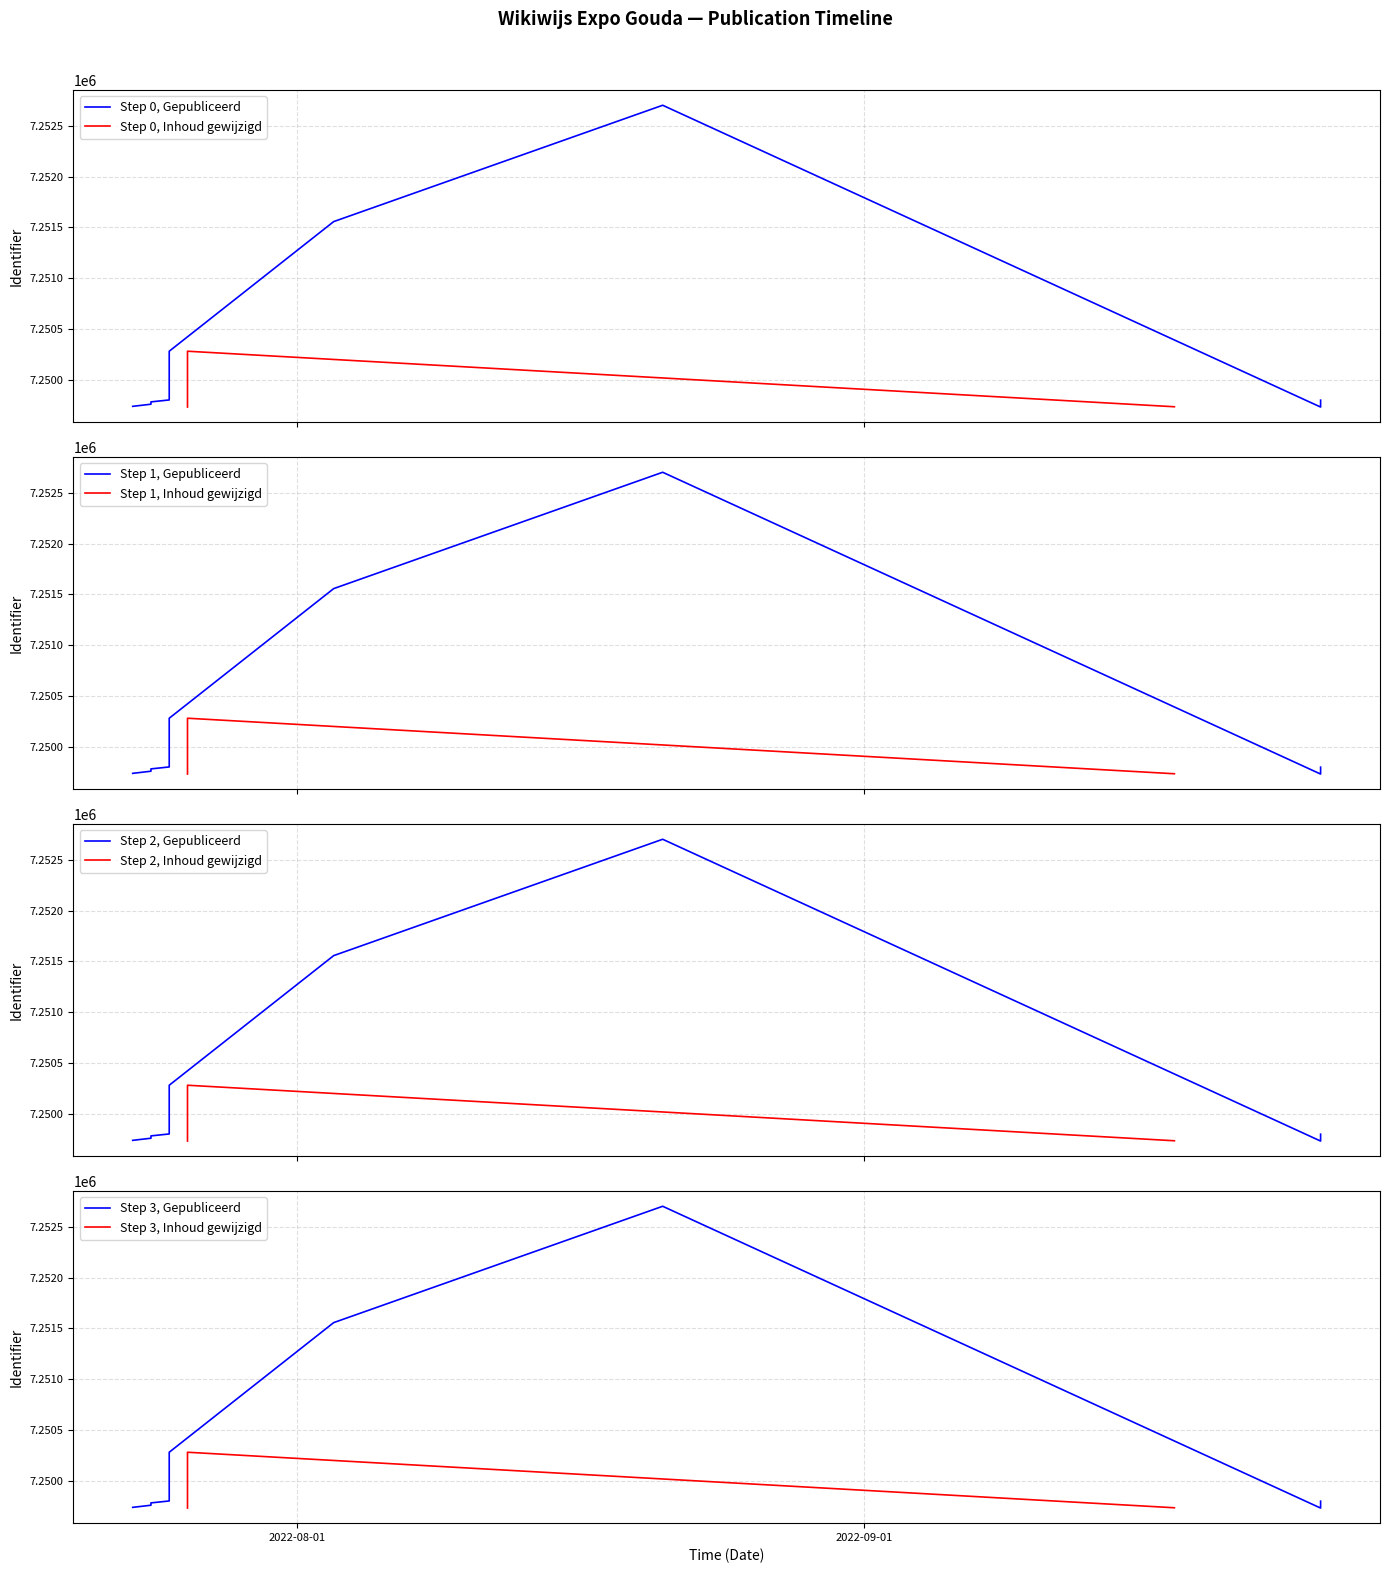

How many interior local peaks (higher than both neighbors) does the data have?

1